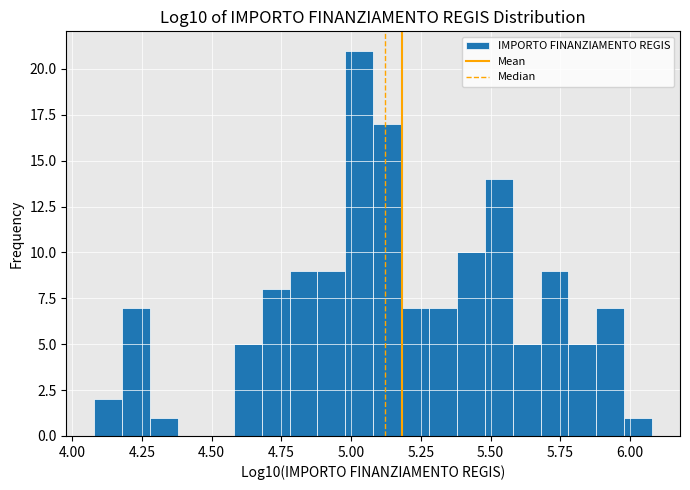

Around what value on the x-axis is the tallest bar? Give the approximate position of its centre, as read against the axis.

5.05